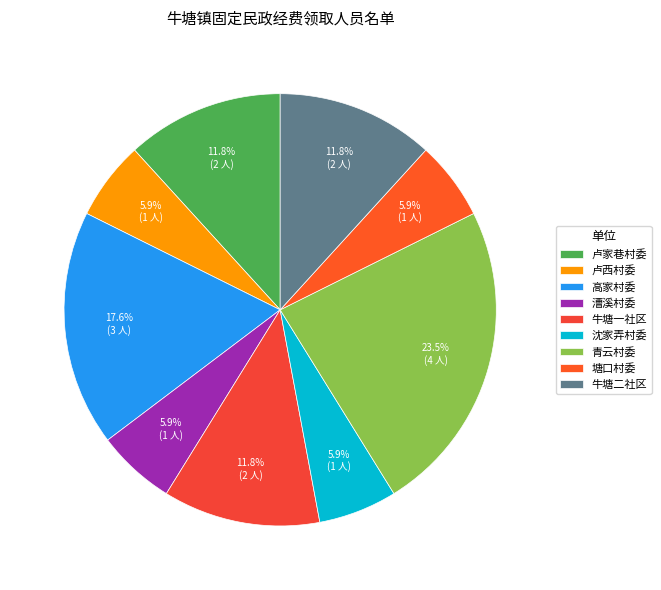

To the nearest percent, what percentage of the pie is 沈家弄村委?

6%